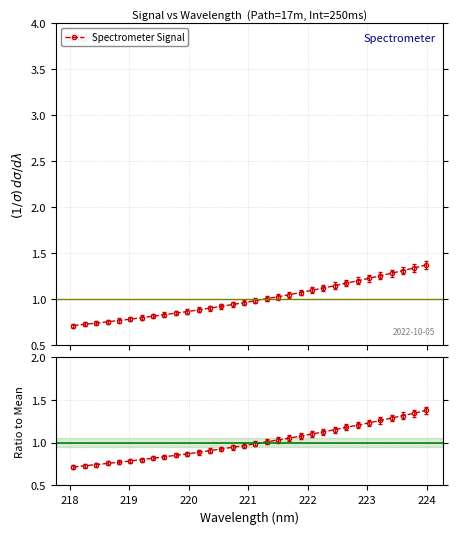

What is the difference between the second highest and minimum values?

0.6